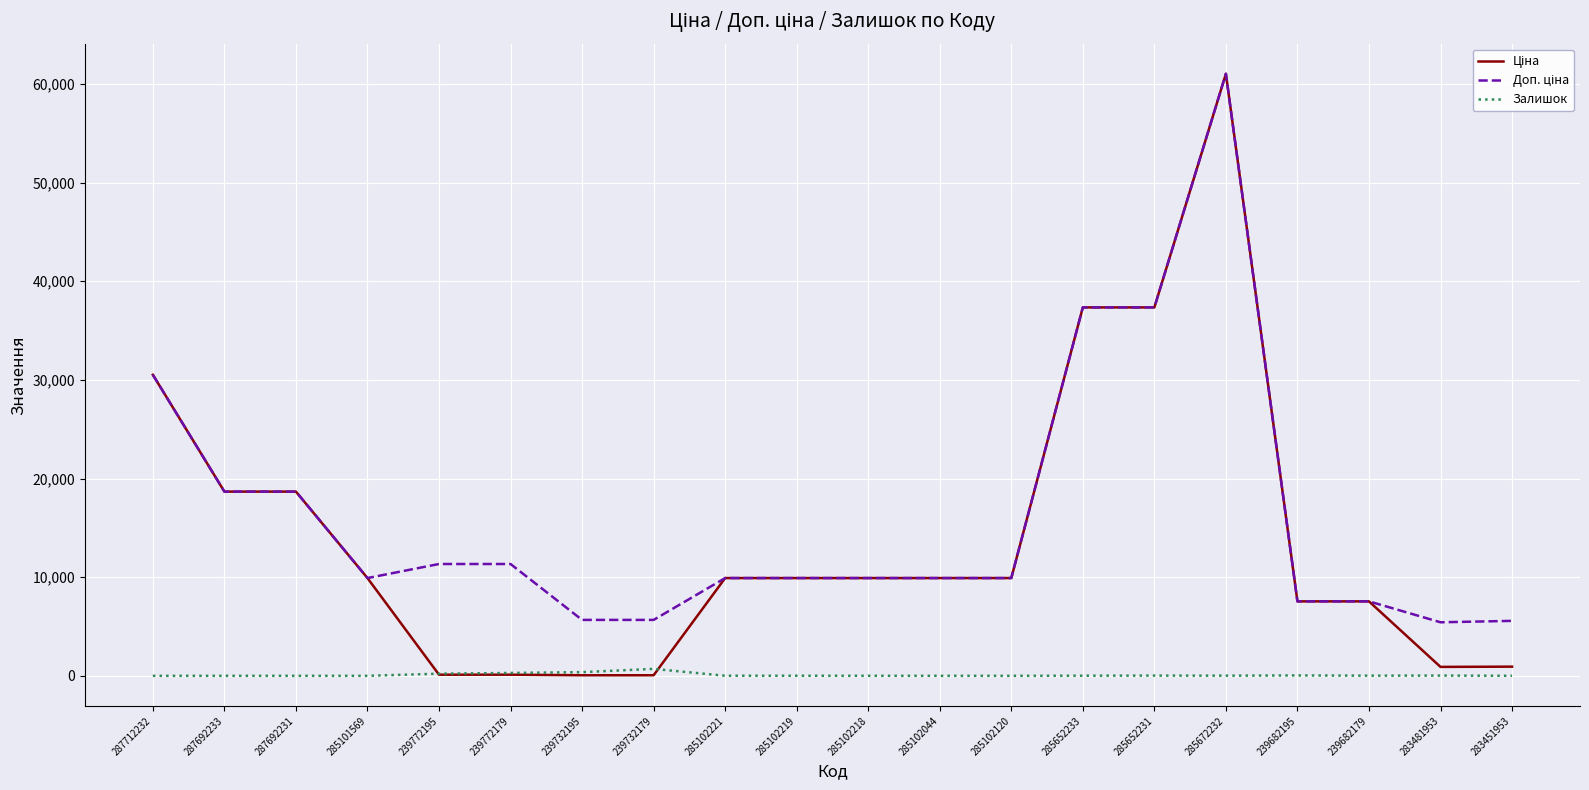

What is the maximum value shown in the chart?

61024.7